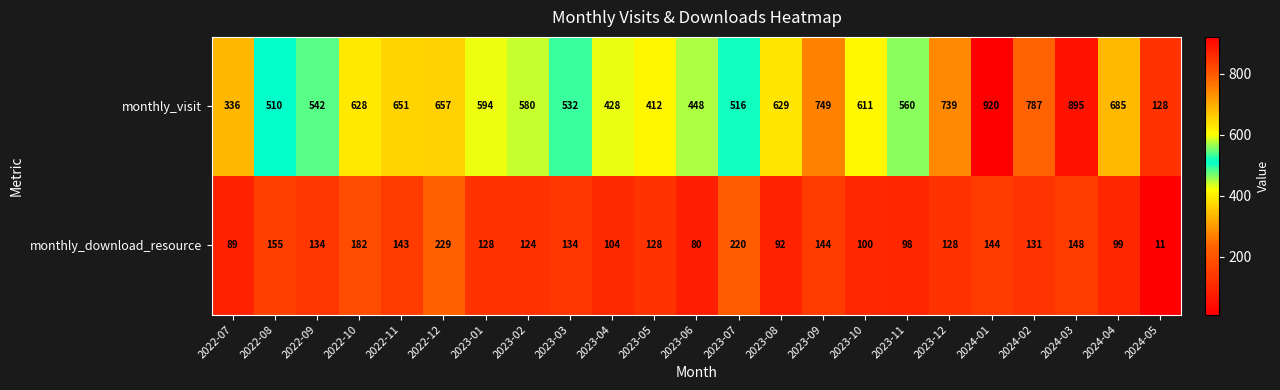

What is the smallest value displayed?

11